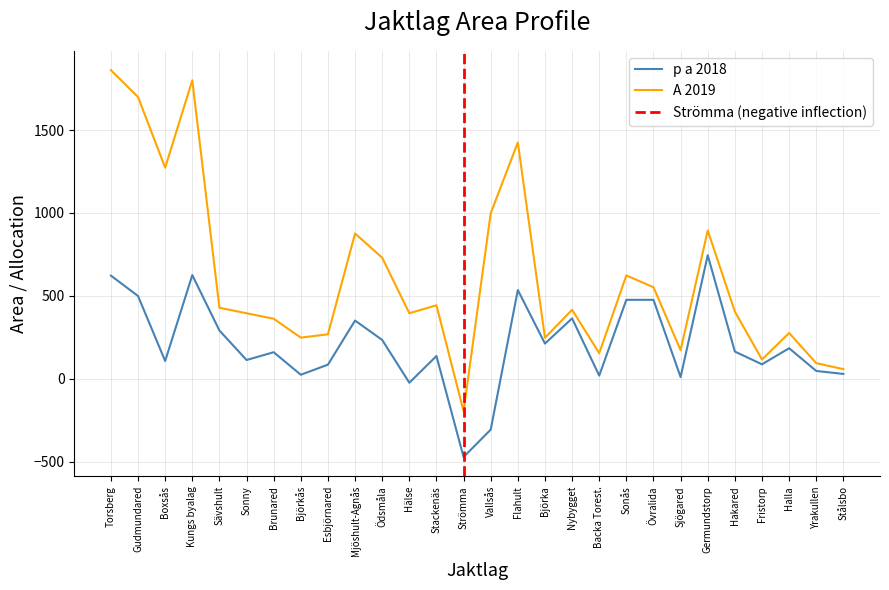

True or false: A 2019 has a value of 154 at Backa Torest..

True